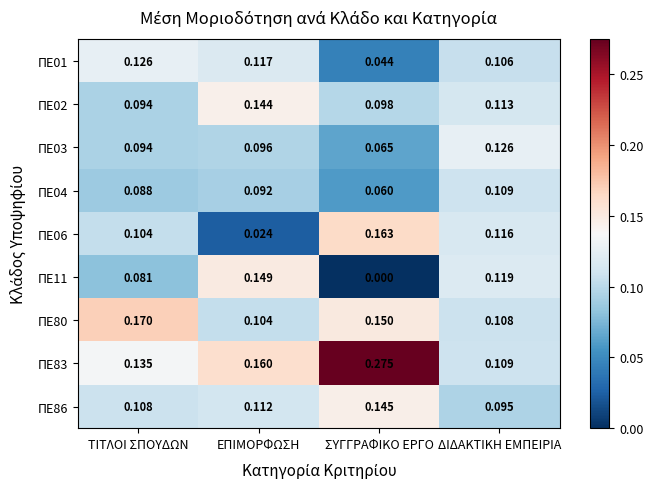

How many series are shown in this chart?

9